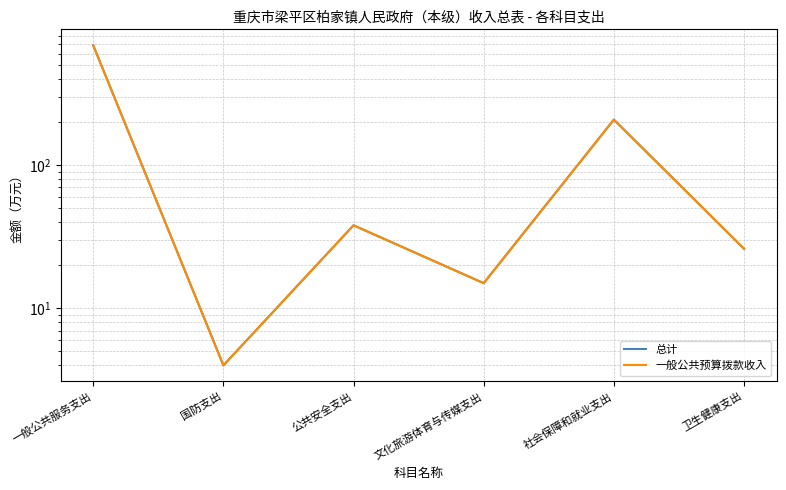

How many interior local valleys does the 一般公共预算拨款收入 series have?

2